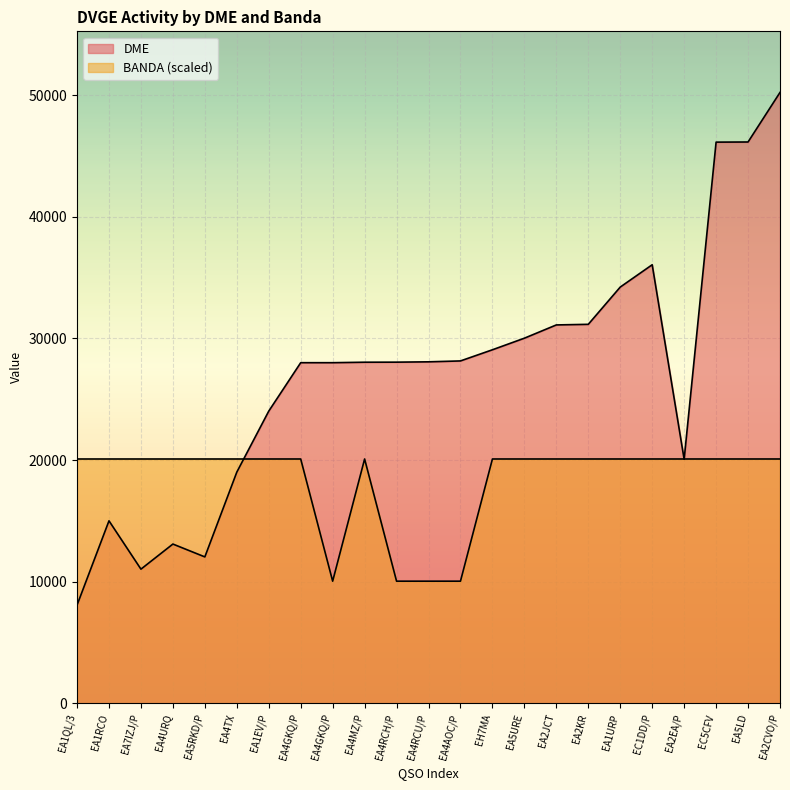

How many interior local valleys does the BANDA series have?

1